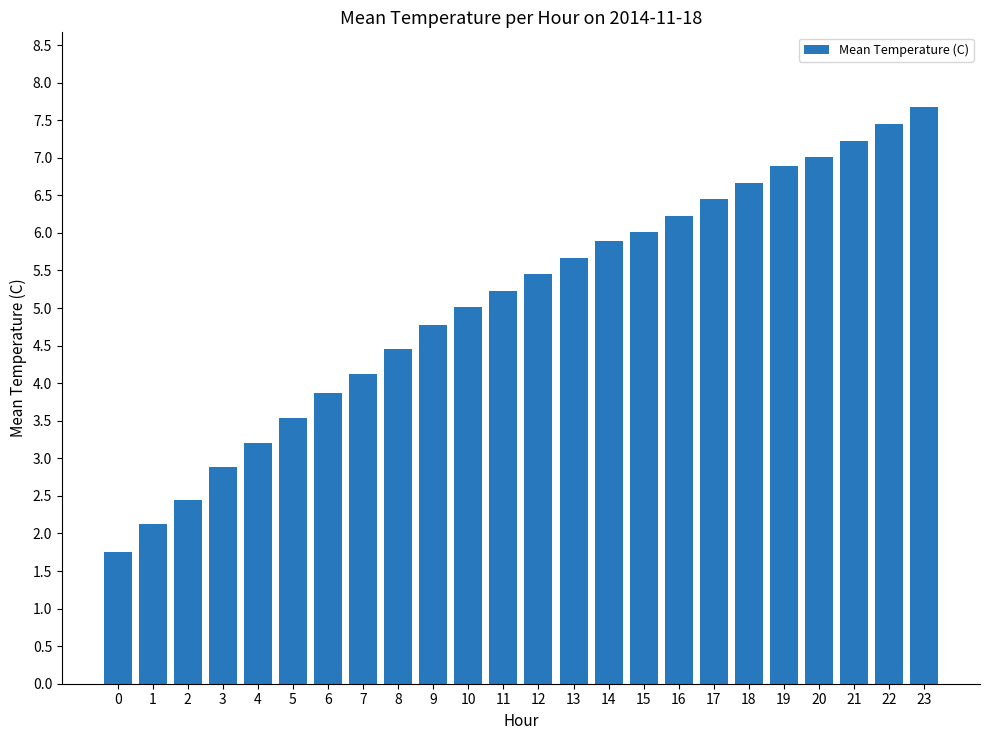

Between 21 and 18, which is larger?

21